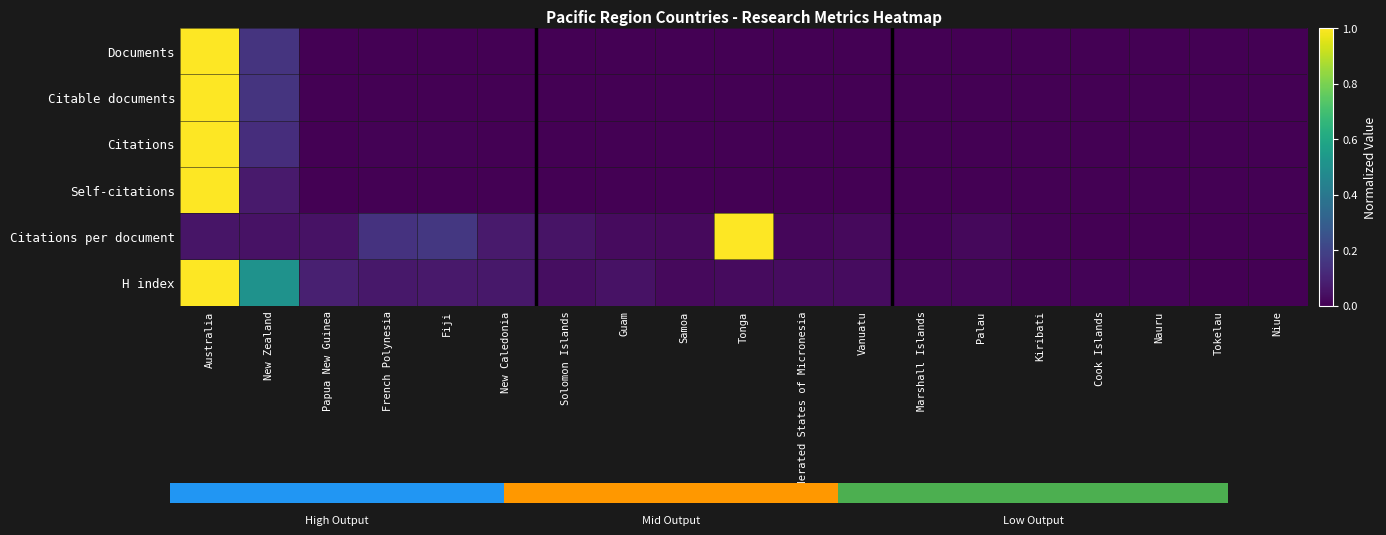

How many distinct data groups are displayed?

6